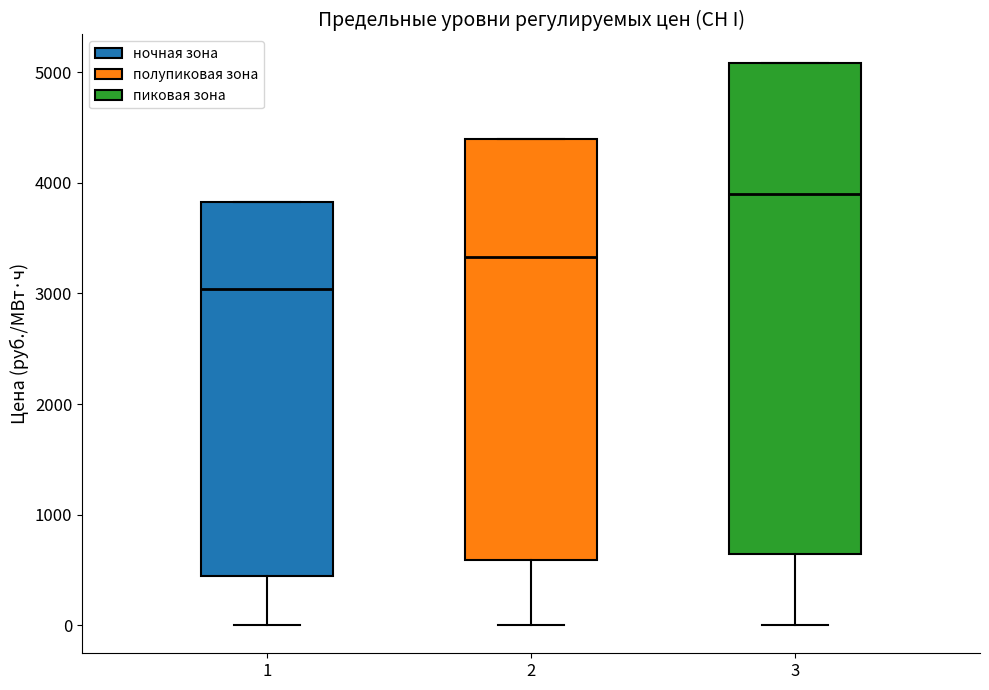

Where is the upper edge of the box at x = 2 on the y-axis? The values are not printed on the chart, so give them approximately, as read against the axis.

4400